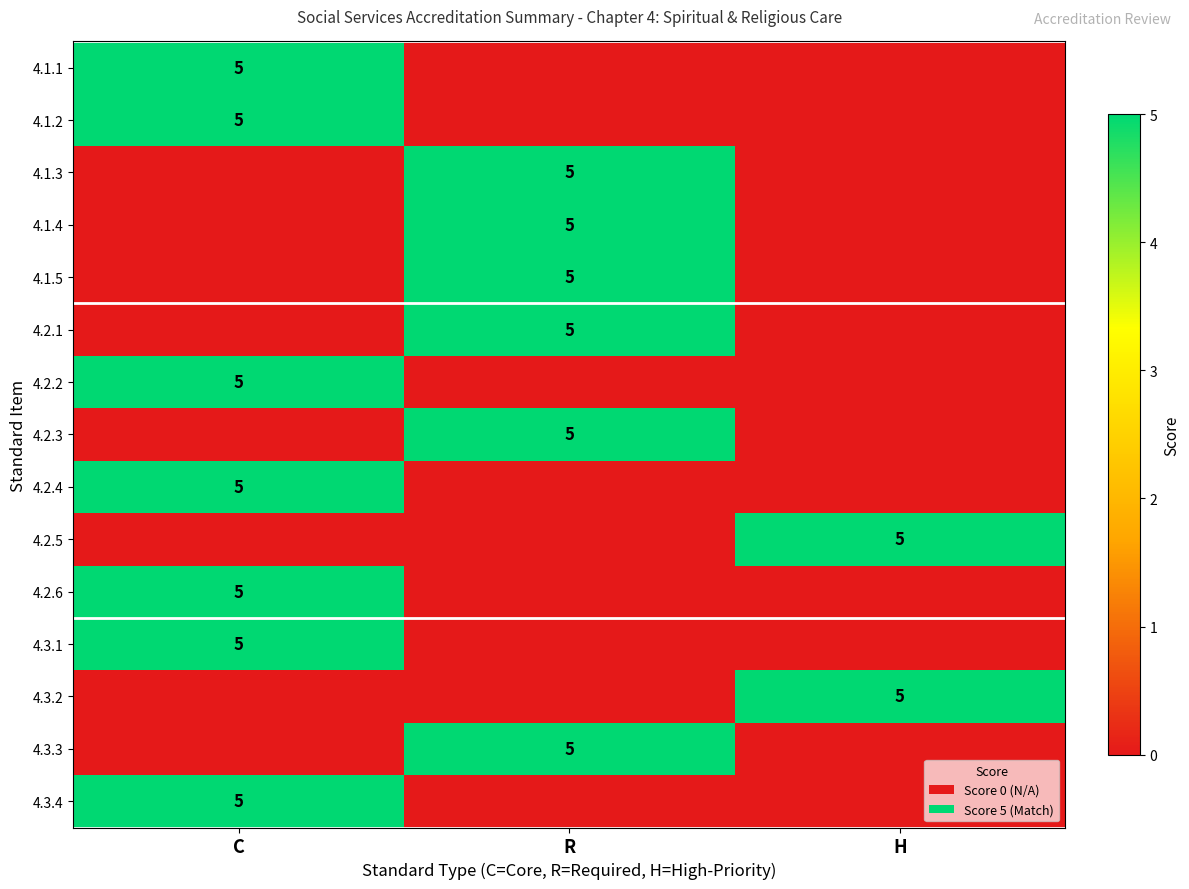

Is it true that 4.3.1 equals 8 at C?

False